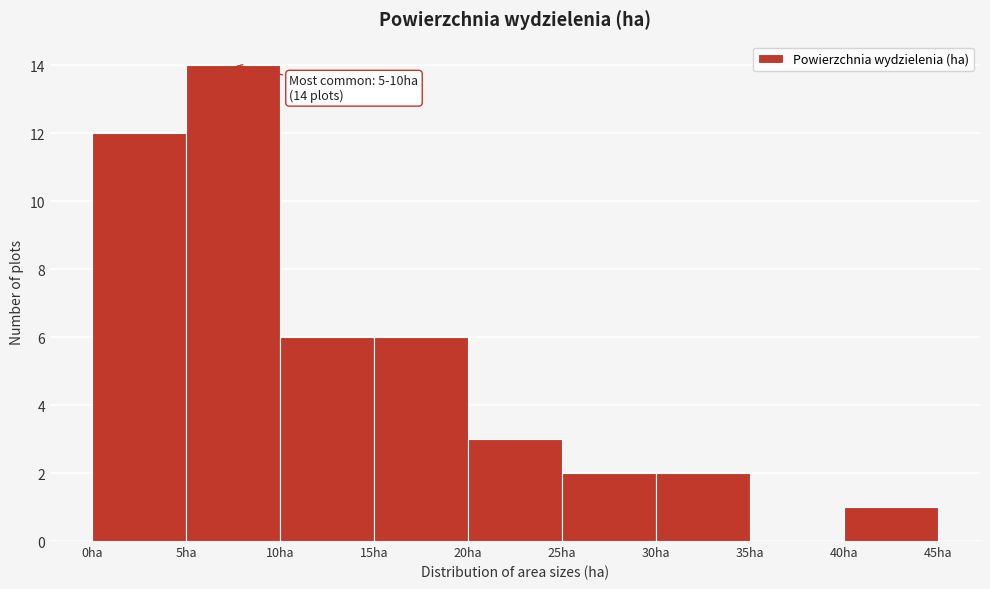

Over which range of the x-axis is the bar tallest?

5 to 10